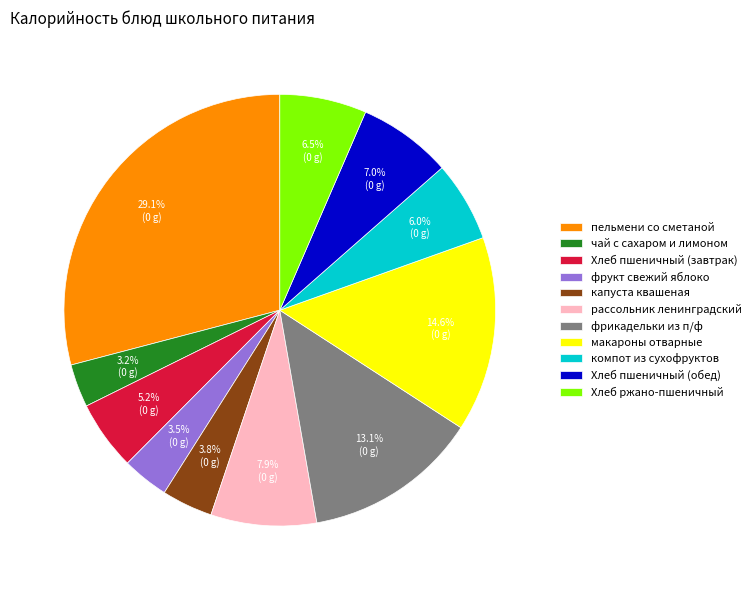

What percentage is NOT represented by чай с сахаром и лимоном?

96.8%